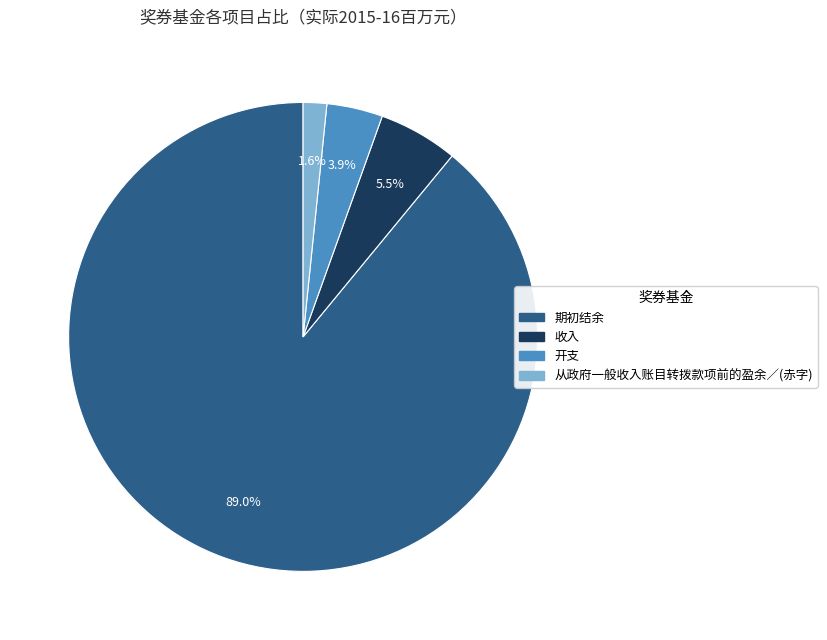

Which slice is the largest?

期初结余